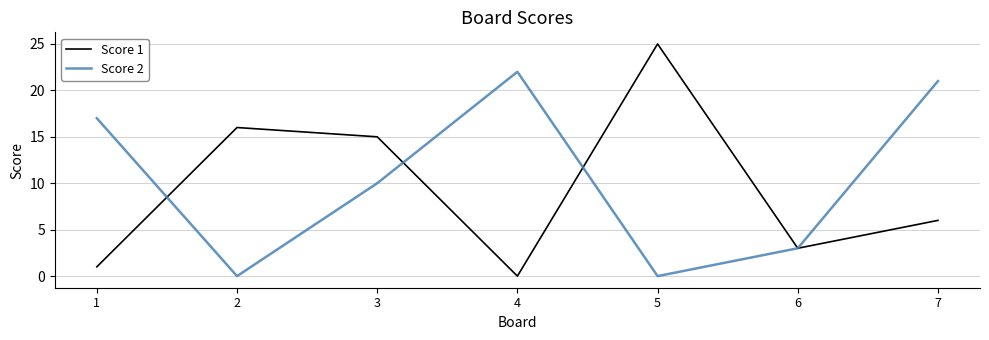

Rank the series at 2 from lowest to highest value.

Score 2, Score 1